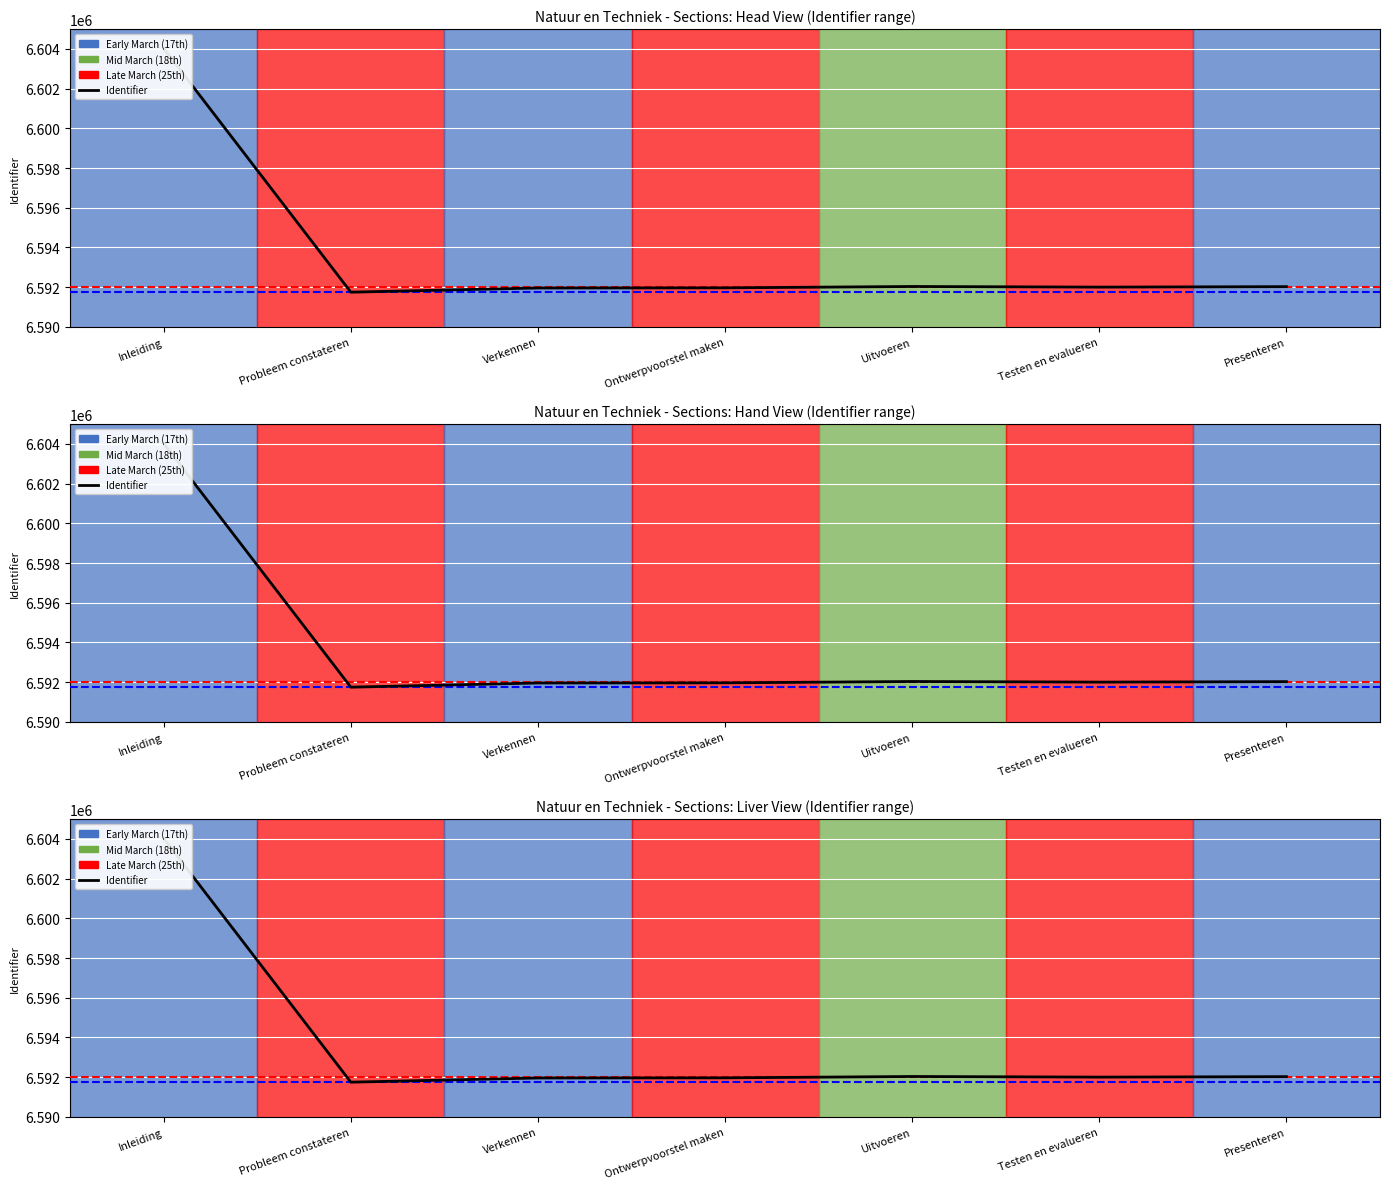

The value at Inleiding is 10812784. True or false?

False